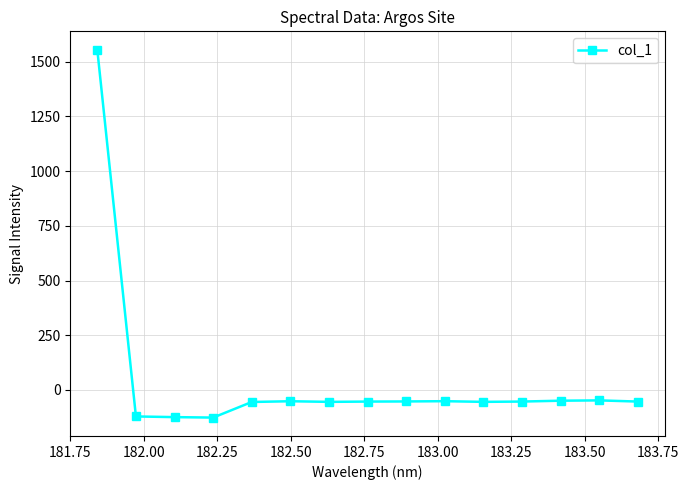

What is the maximum value shown in the chart?

1554.7